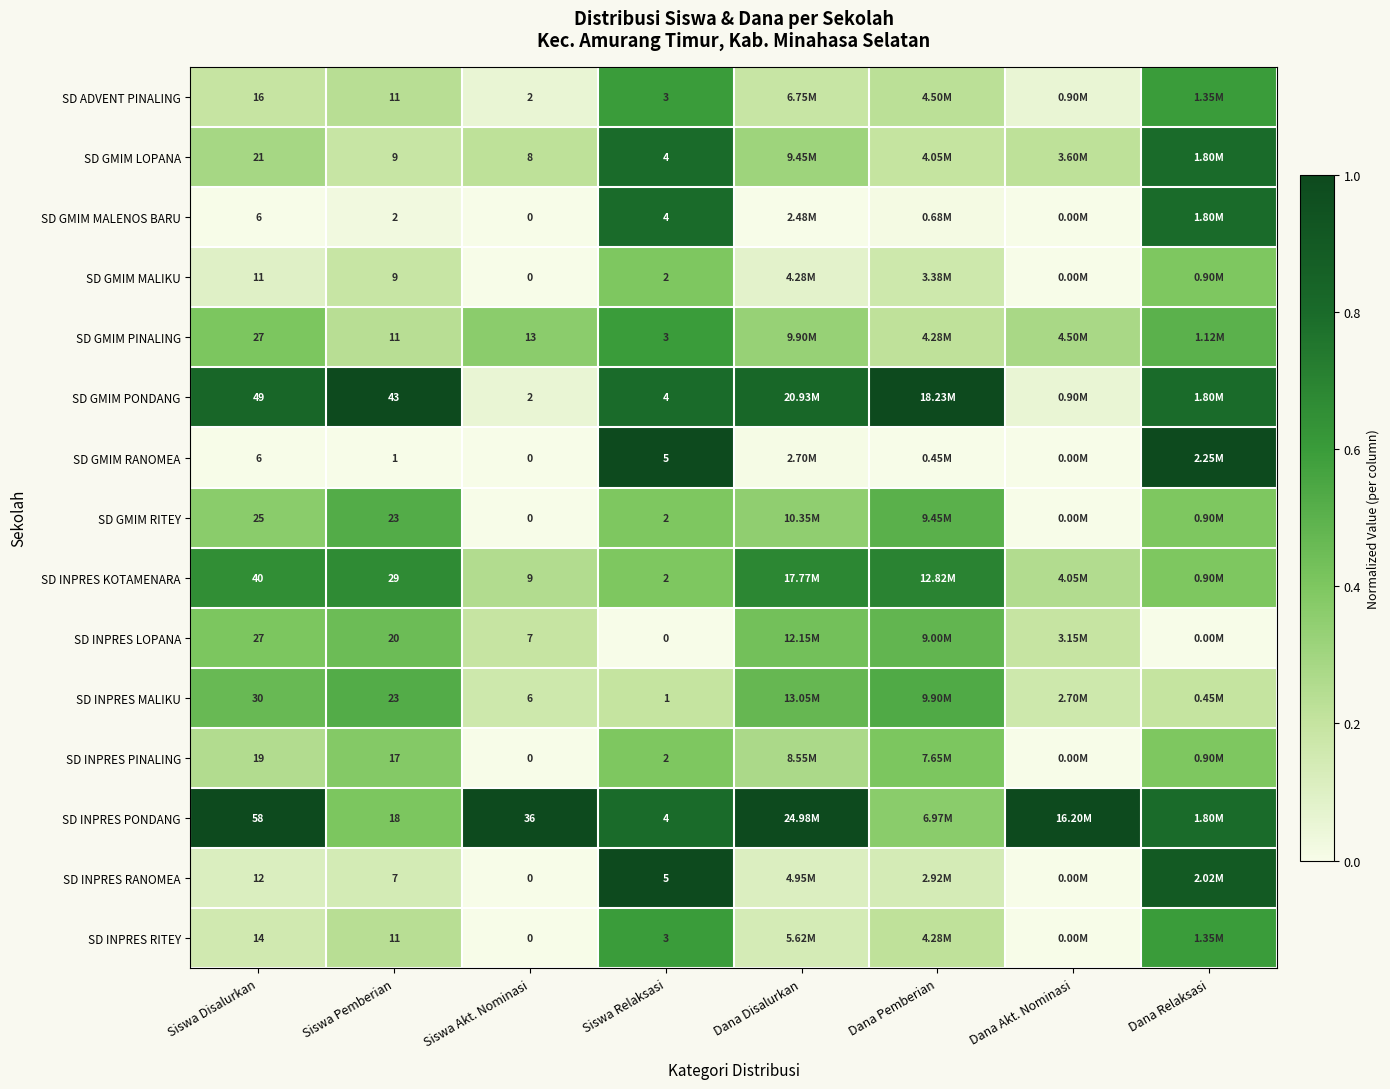

Is the value of SD INPRES RANOMEA at Siswa Disalurkan greater than the value of SD INPRES PONDANG at Siswa Disalurkan?

No